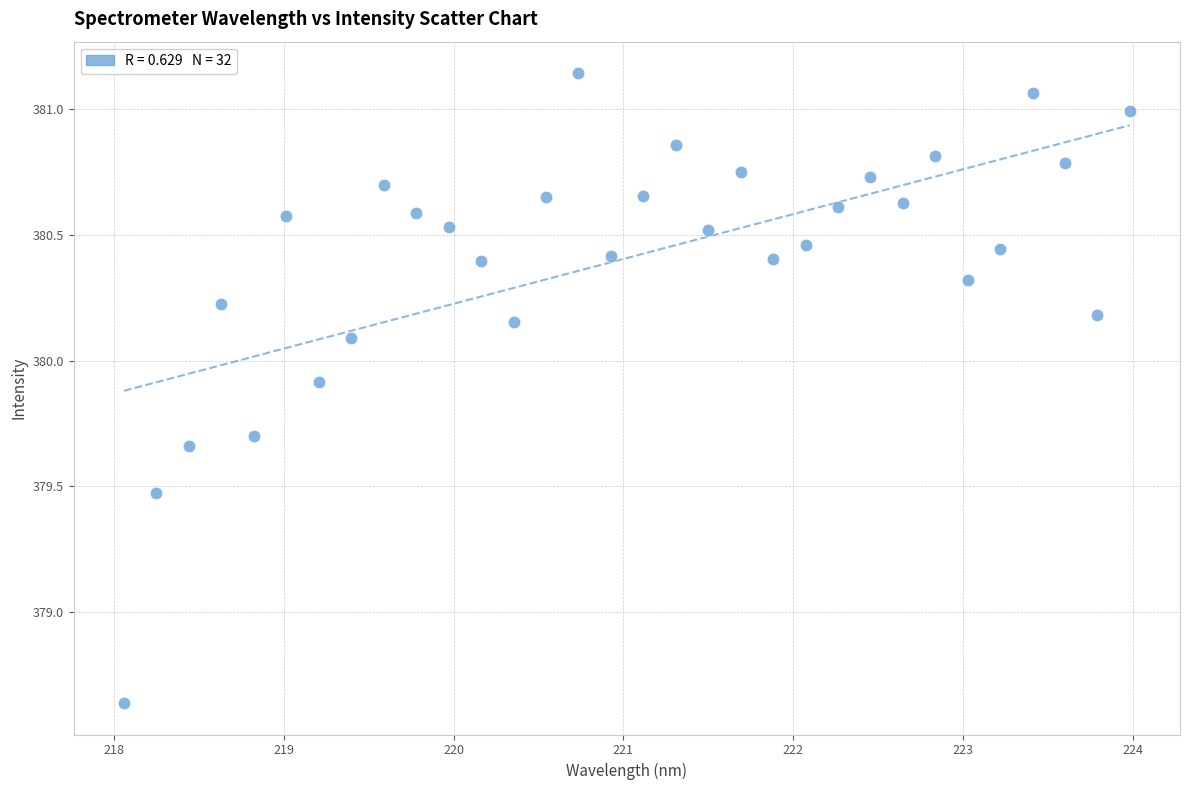

What is the range of X values (max minus min)?

5.9